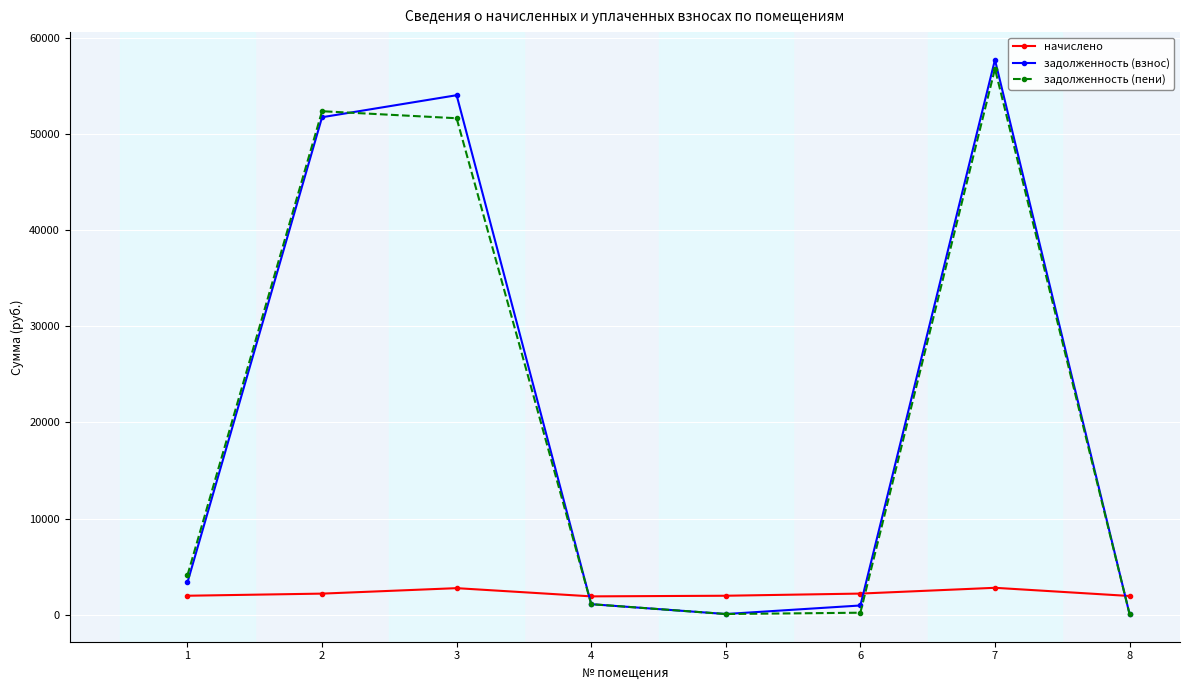

Which series has the widest spread of values?

задолженность (взнос)